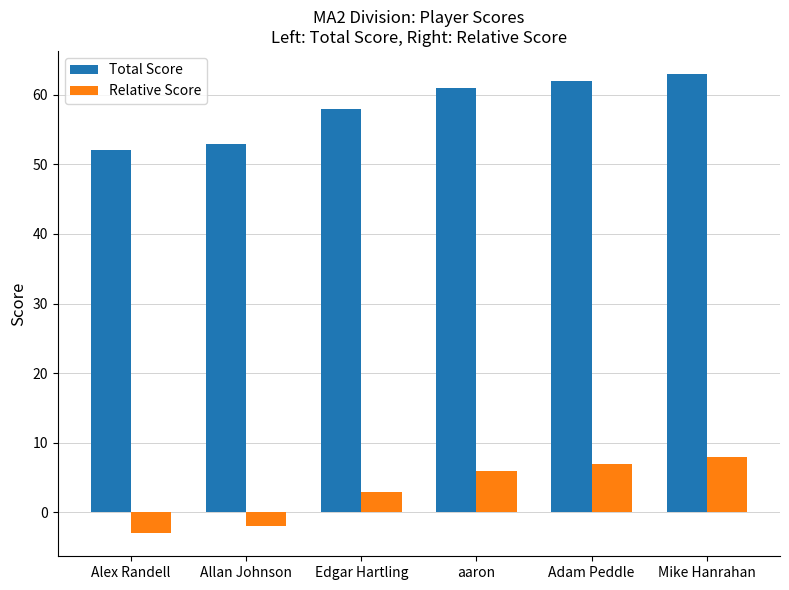

What is the label of the 6th bar from the left?

Mike Hanrahan